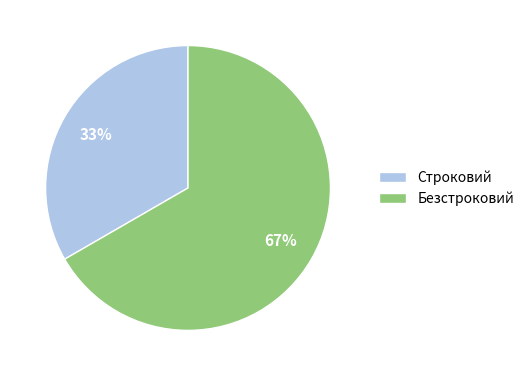

Which slice represents more than half of the pie?

Безстроковий